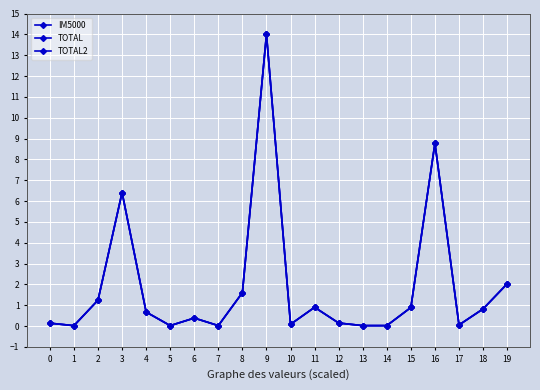

Is this an area chart (filled region under the line)?

No